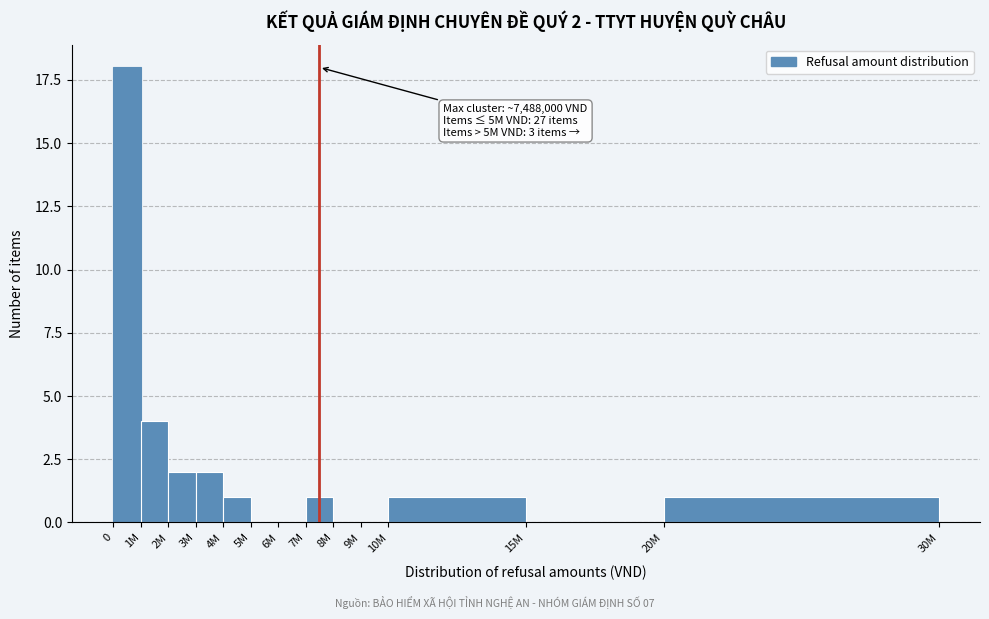

Reading right to left, list all the values displayed in this chart.

20M=1	15M=0	10M=1	9M=0	8M=0	7M=1	6M=0	5M=0	4M=1	3M=2	2M=2	1M=4	0=18